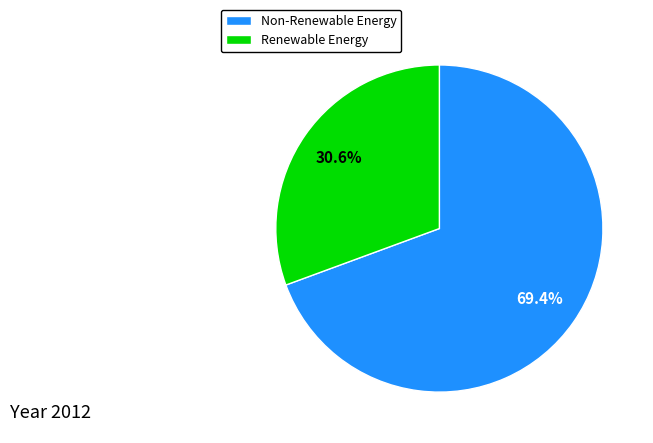

Which category has the biggest portion of the pie?

Non-Renewable Energy